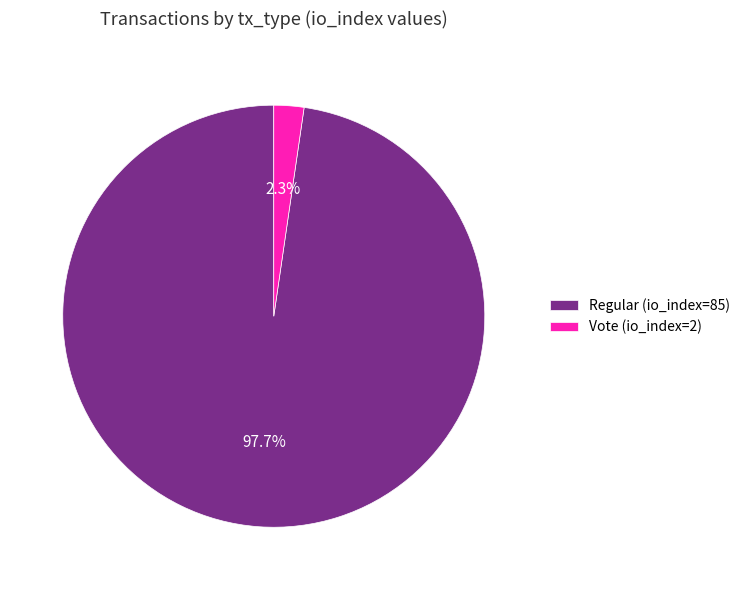

Rank the categories by value from lowest to highest.

Vote (io_index=2), Regular (io_index=85)